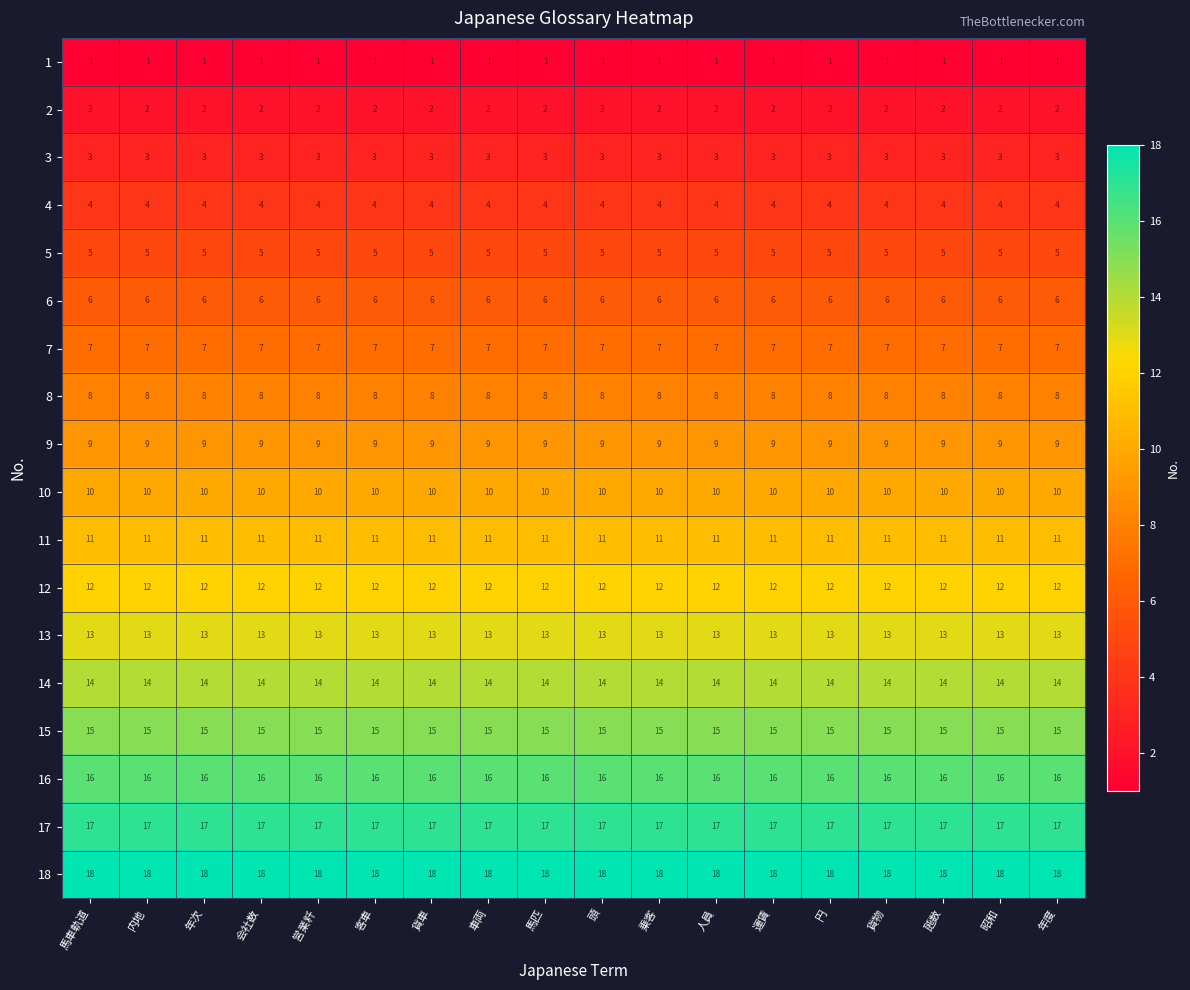

The value of 7 at 貨車 is 3. True or false?

False